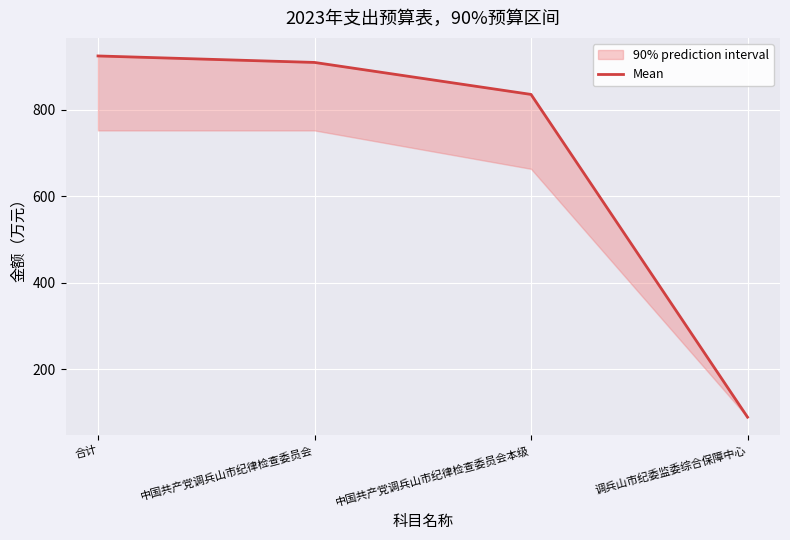

The chart shows a value of 924.3 at 合计. True or false?

True